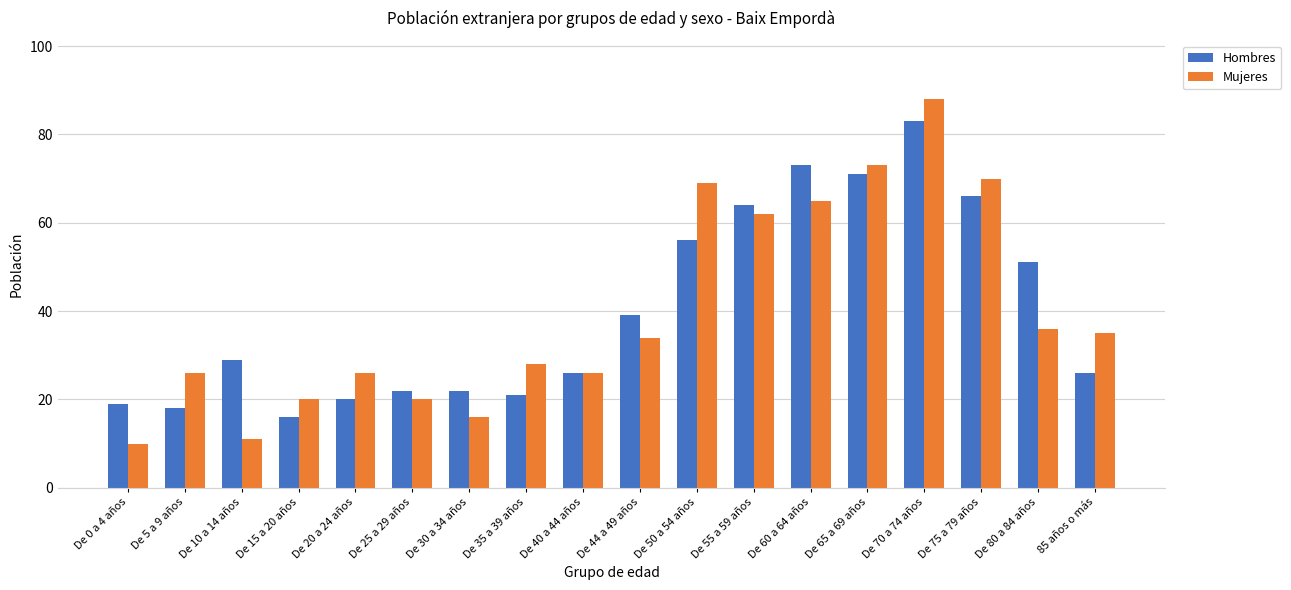

Which category has the highest value in the Mujeres series?

De 70 a 74 años